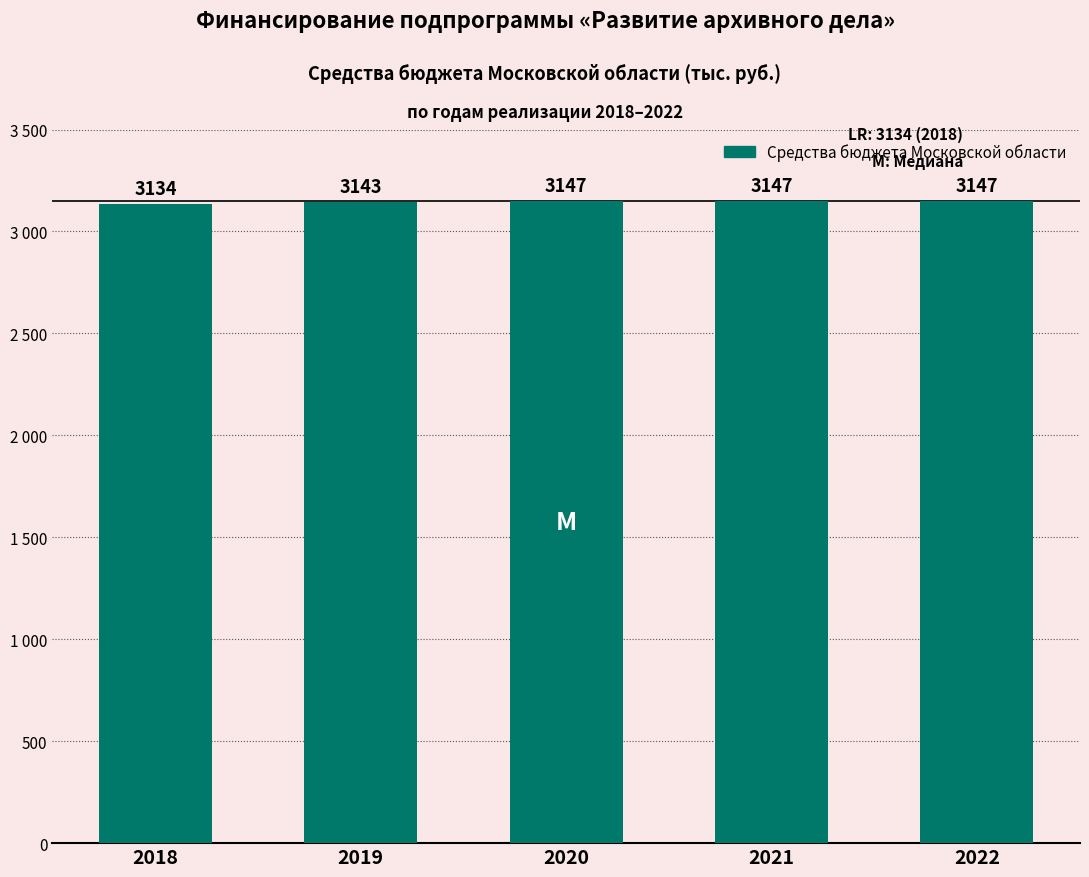

Rank the categories by value from highest to lowest.

2020, 2021, 2022, 2019, 2018